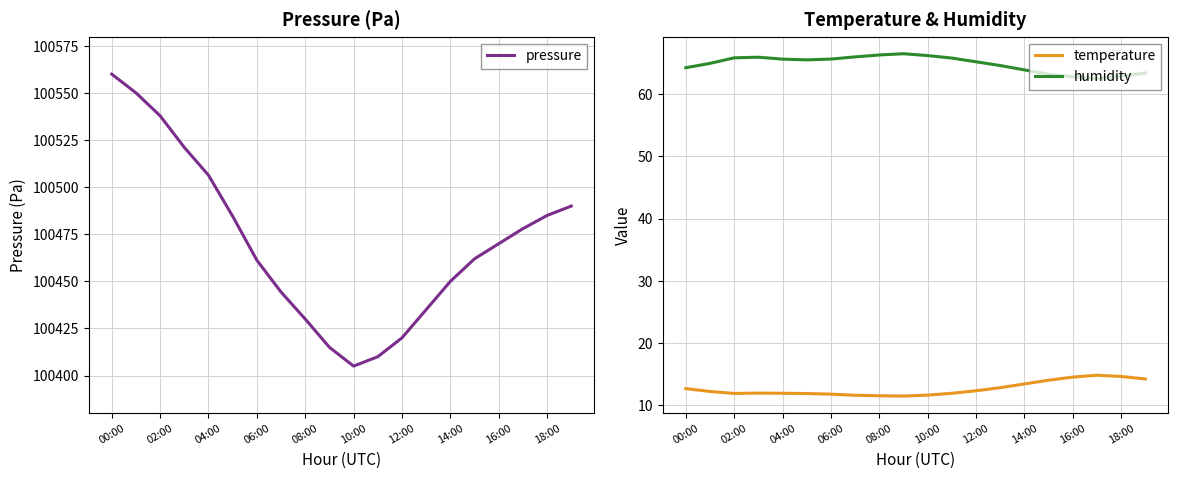

At which category is the sum across all series the highest?

00:00